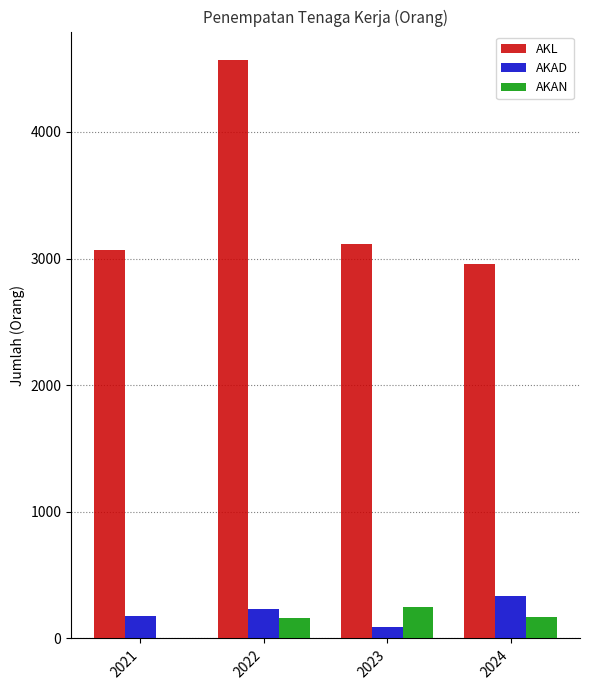

Count the number of data series in this chart.

3